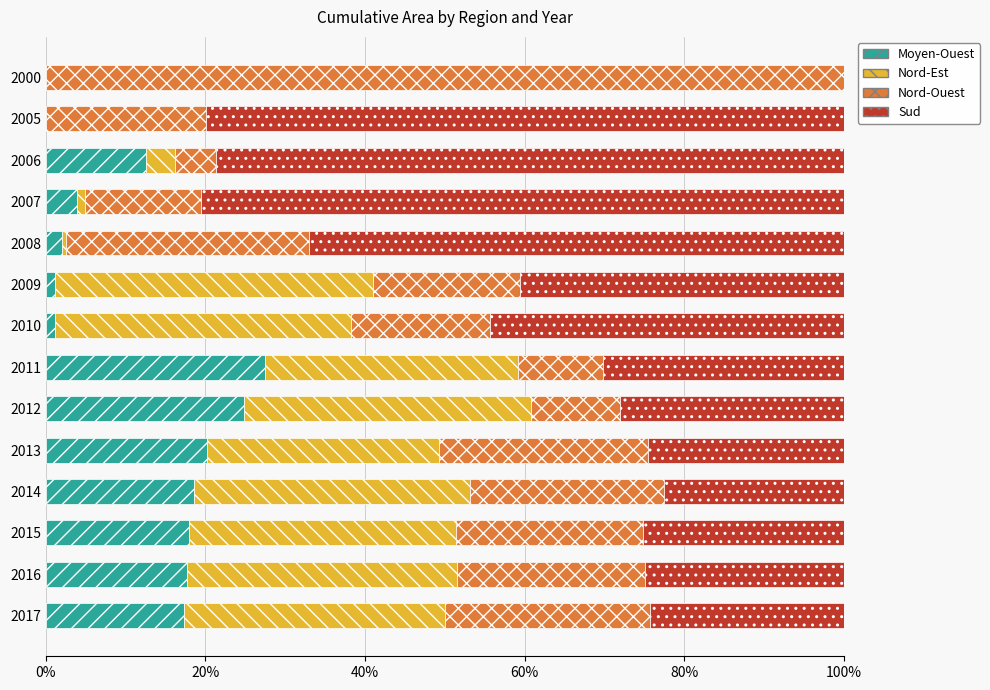

The value of Moyen-Ouest at 2014 is 18.5. True or false?

True